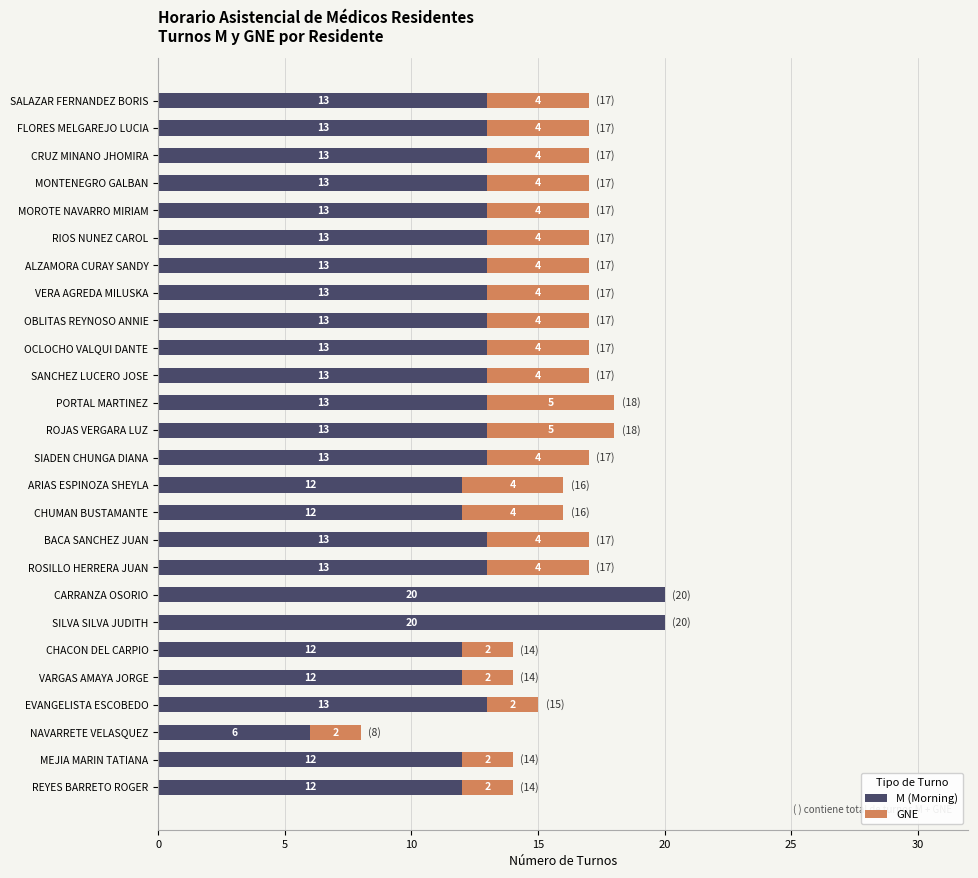

What is the maximum value for M (Morning)?

20